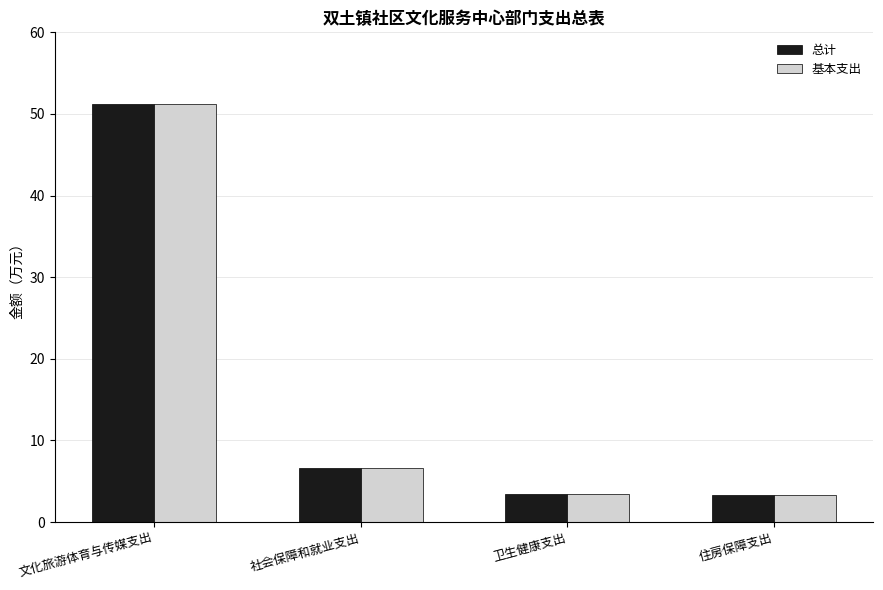

At which category is the sum across all series the highest?

文化旅游体育与传媒支出